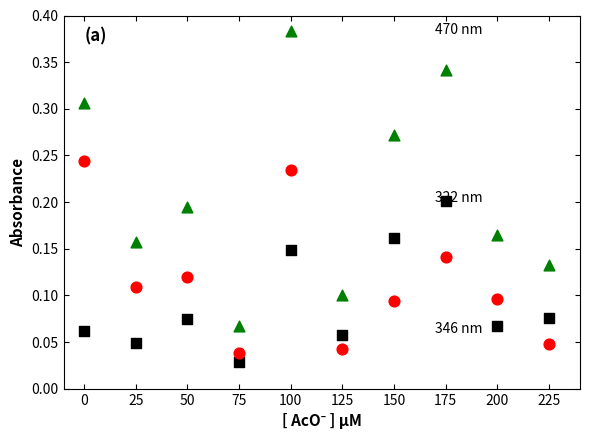

Across all data points, what is the range of X values (max minus min)?

225.0